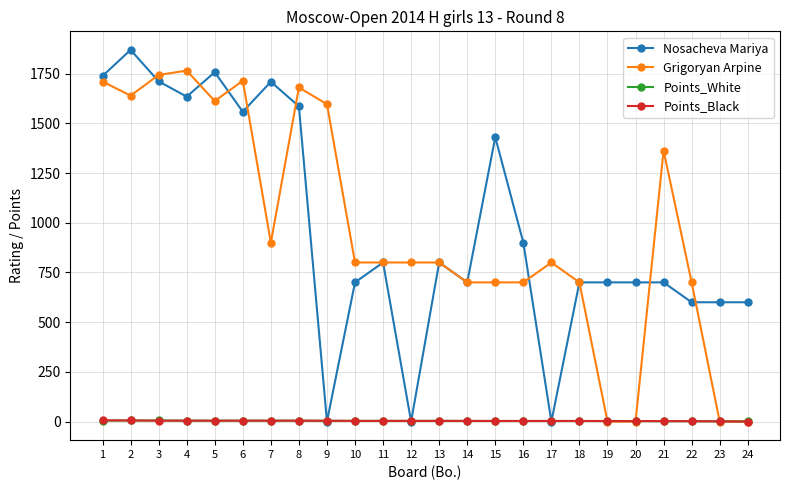

Which category has the highest value across all series?

2